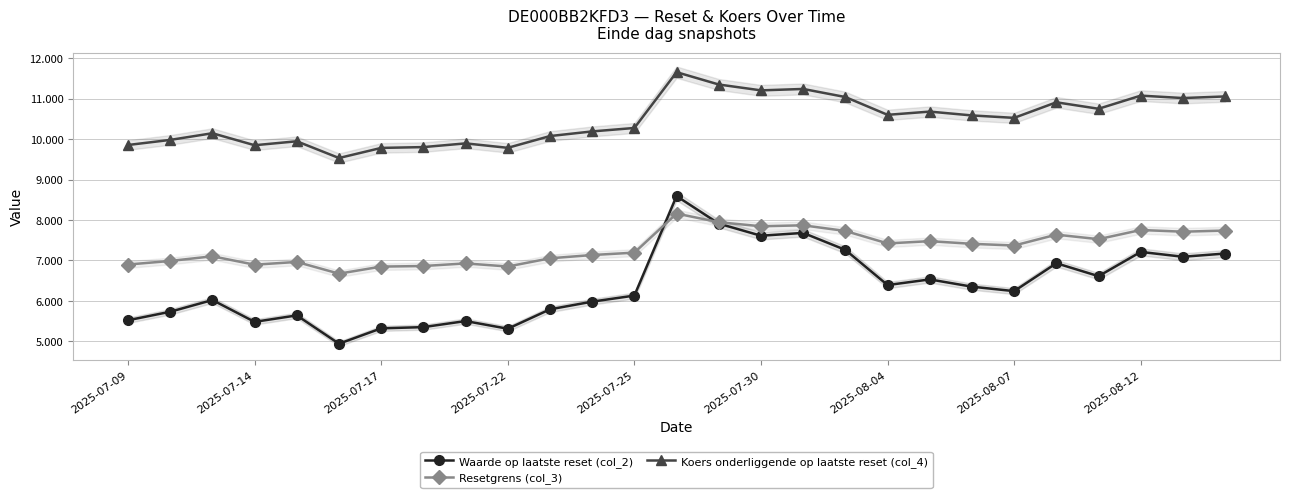

True or false: Resetgrens (col_3) and Koers onderliggende op laatste reset (col_4) cross at least once.

False